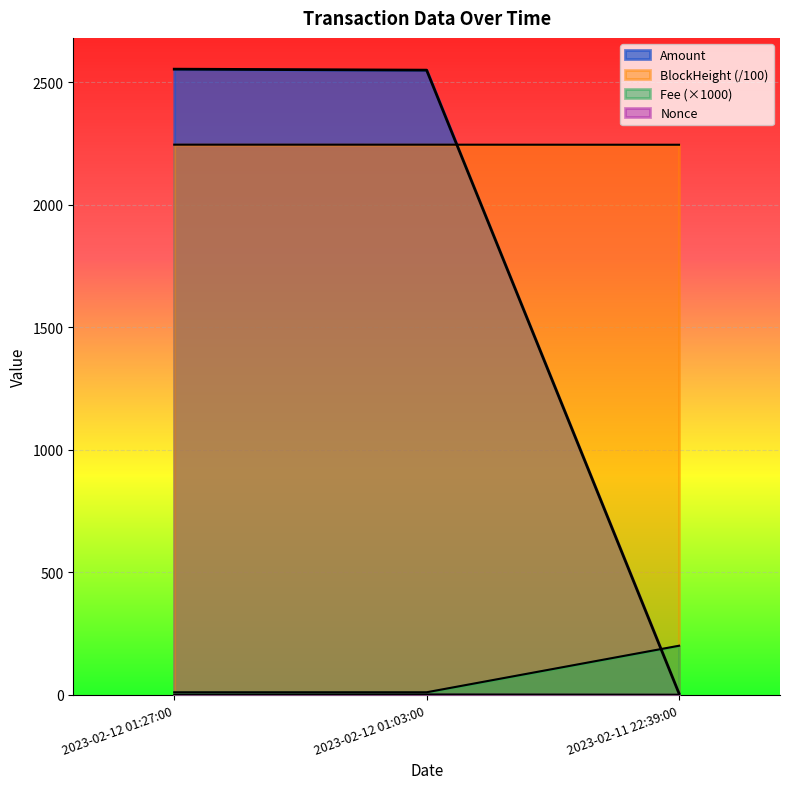

What is the sum of all Fee values?

220.2